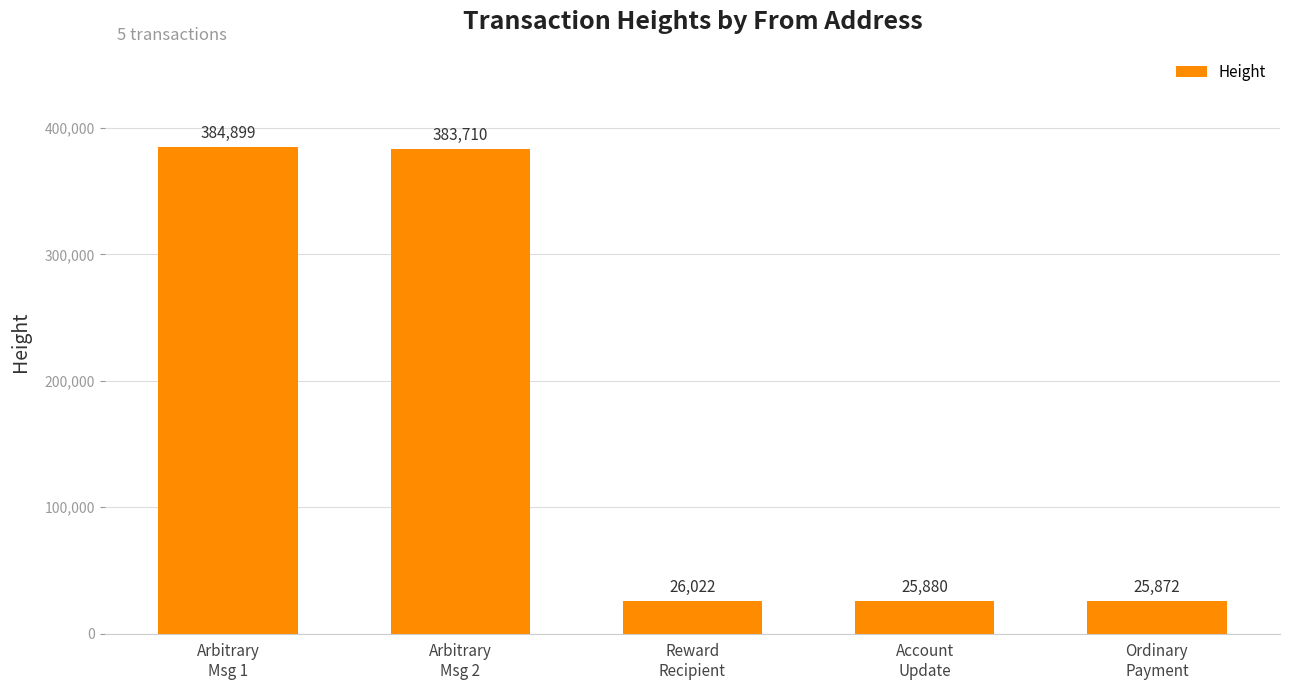

What is the label of the 3rd bar from the left?

Reward
Recipient